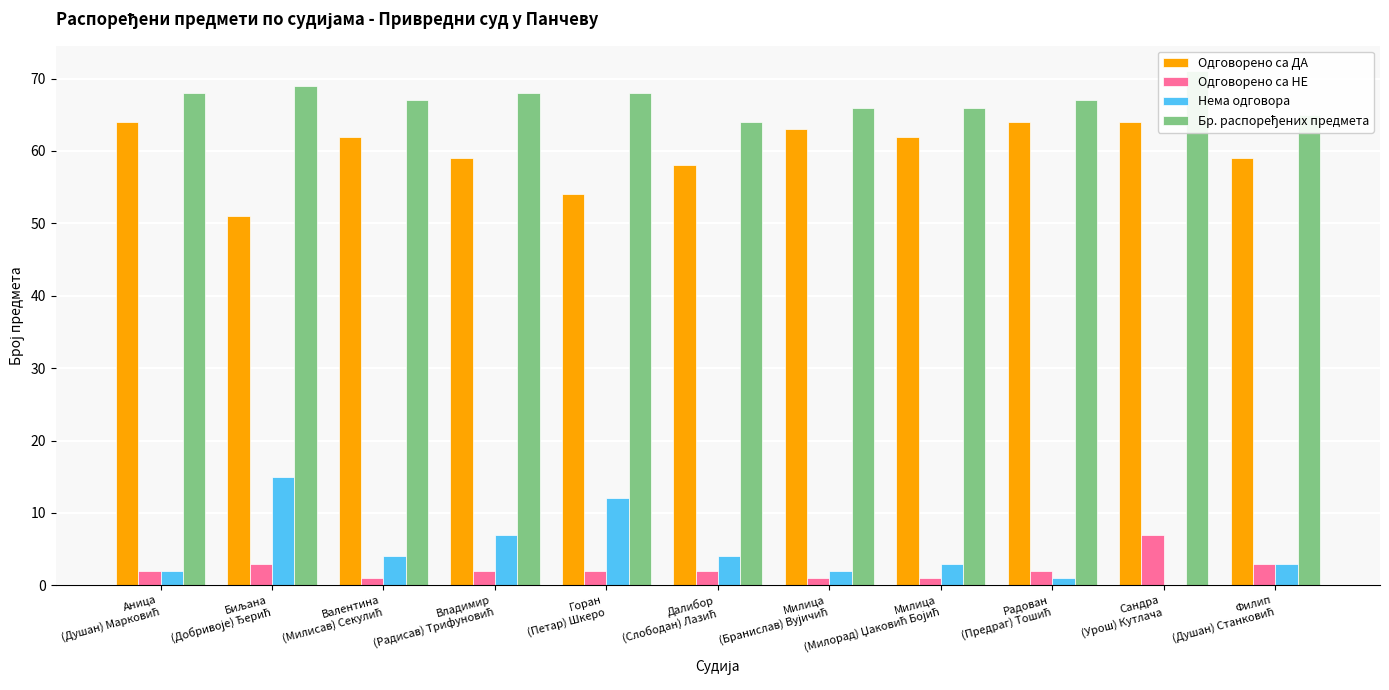

Which series has the largest range (max minus min)?

Нема одговора